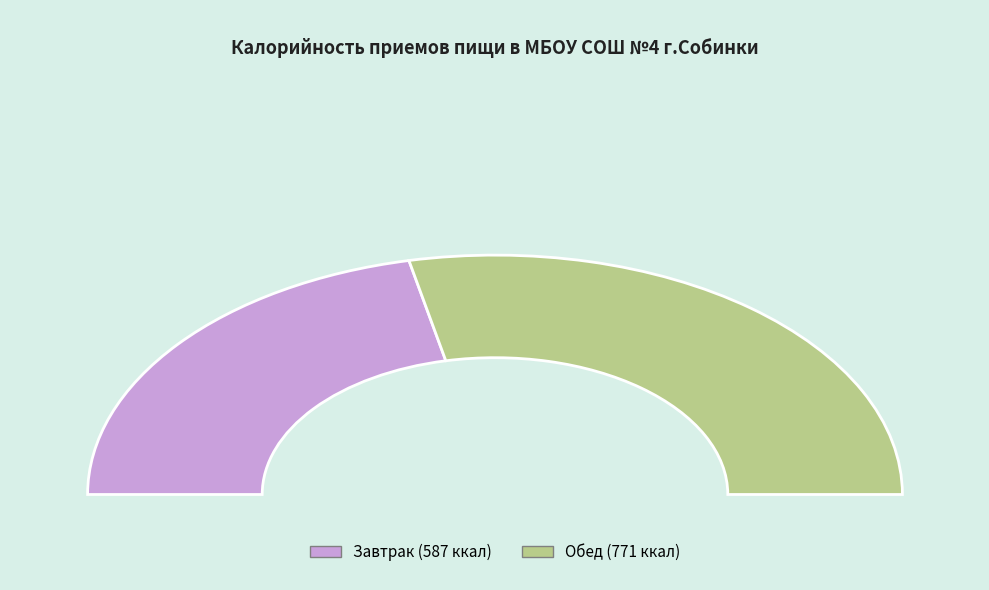

What is the total percentage of Обед and Завтрак?

100.0%